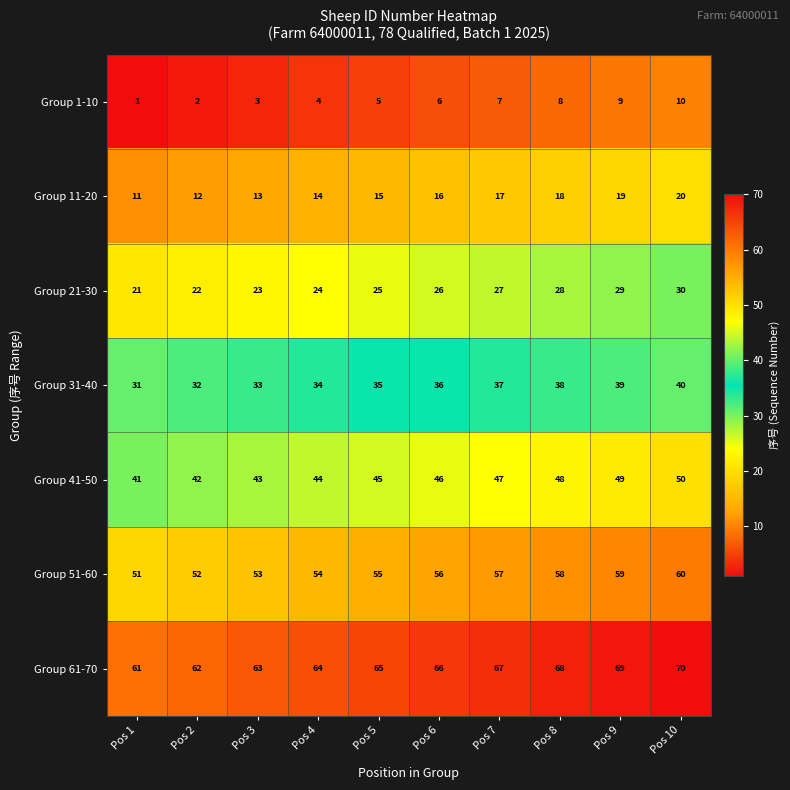

List the labels in order of Group 51-60 value, largest first.

Pos 10, Pos 9, Pos 8, Pos 7, Pos 6, Pos 5, Pos 4, Pos 3, Pos 2, Pos 1